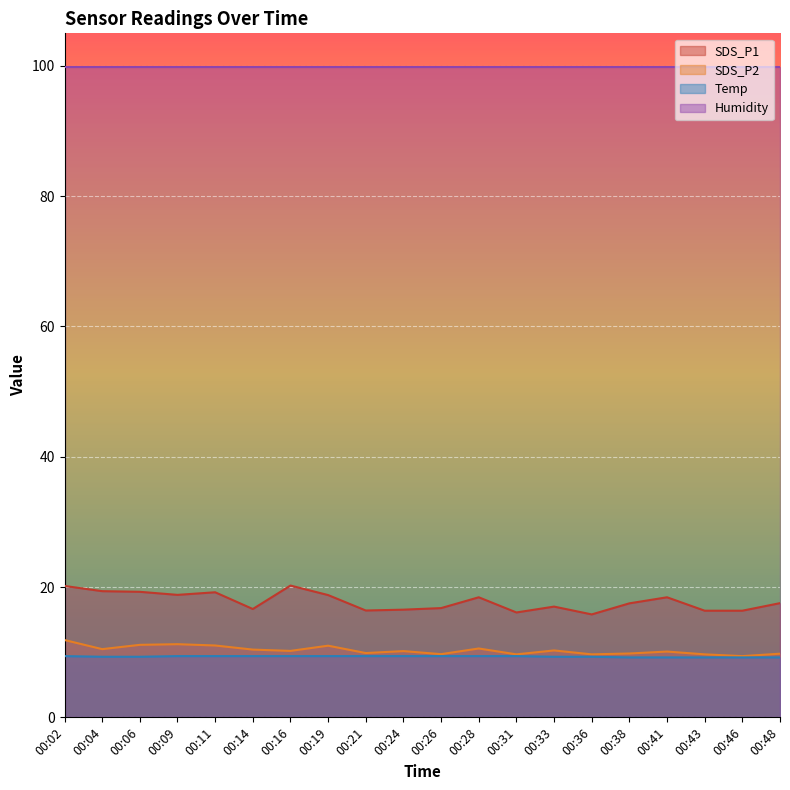

At which category does SDS_P1 reach its first local valley?

00:09